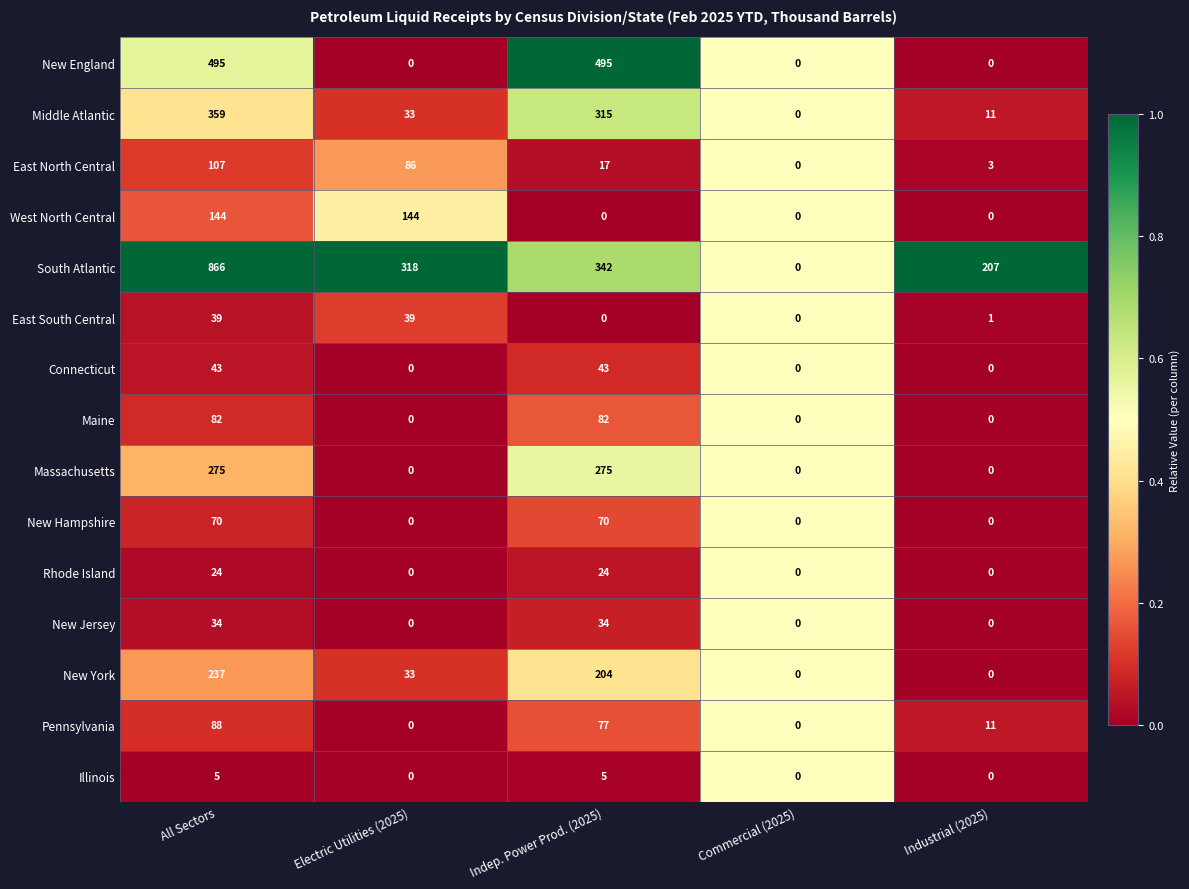

Between All Sectors and Indep. Power Prod. (2025), which series saw the biggest shift?

South Atlantic